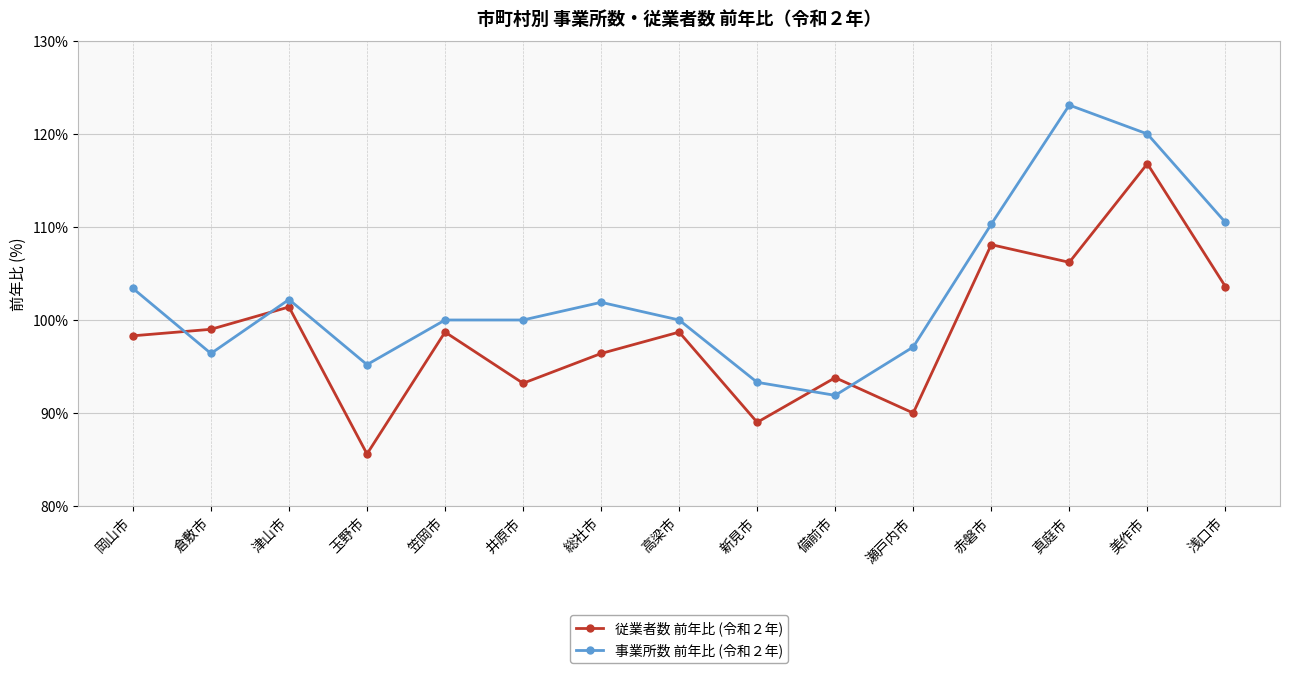

At which category is the sum across all series the highest?

美作市